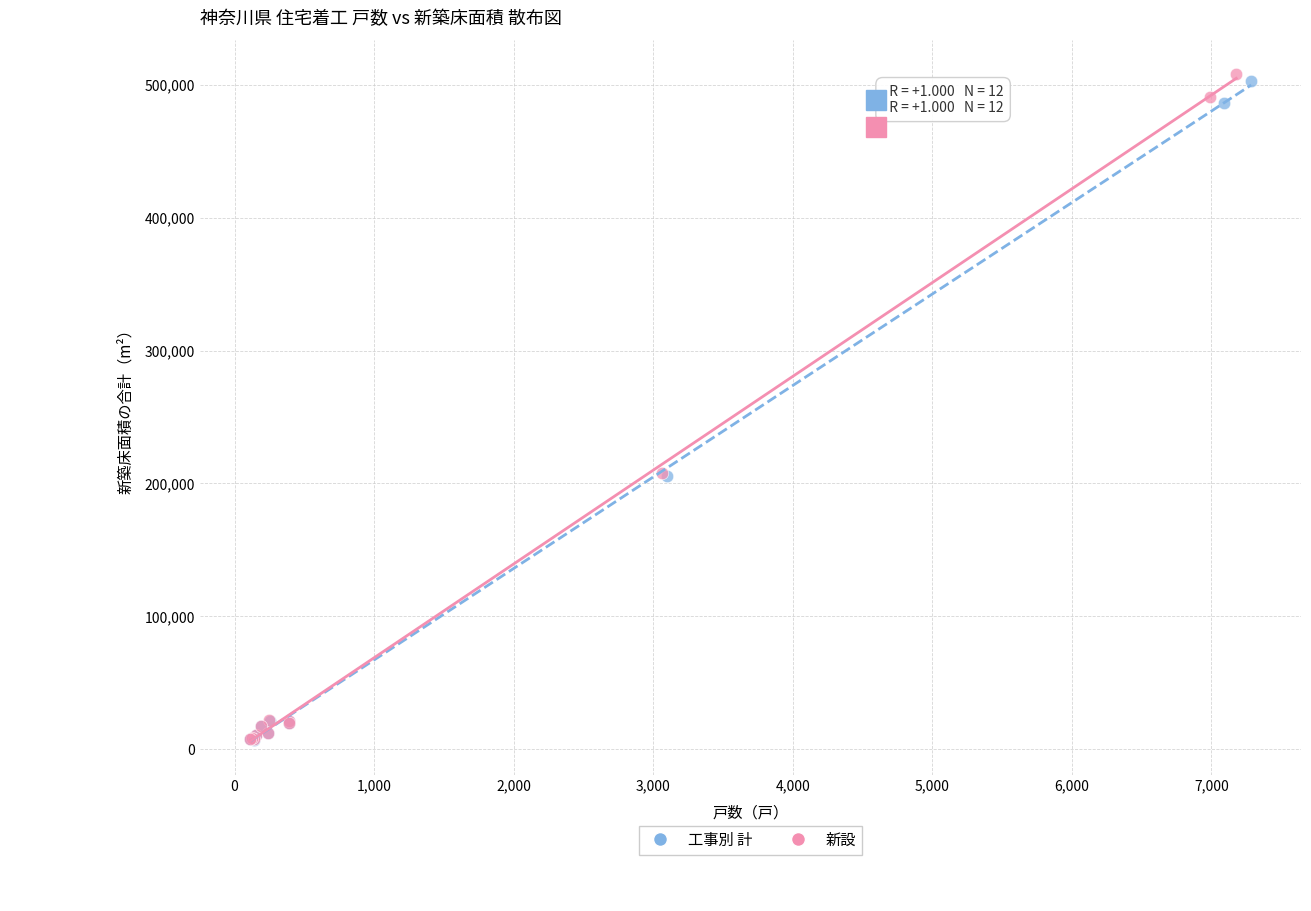

Which series has the widest spread of Y values?

新設